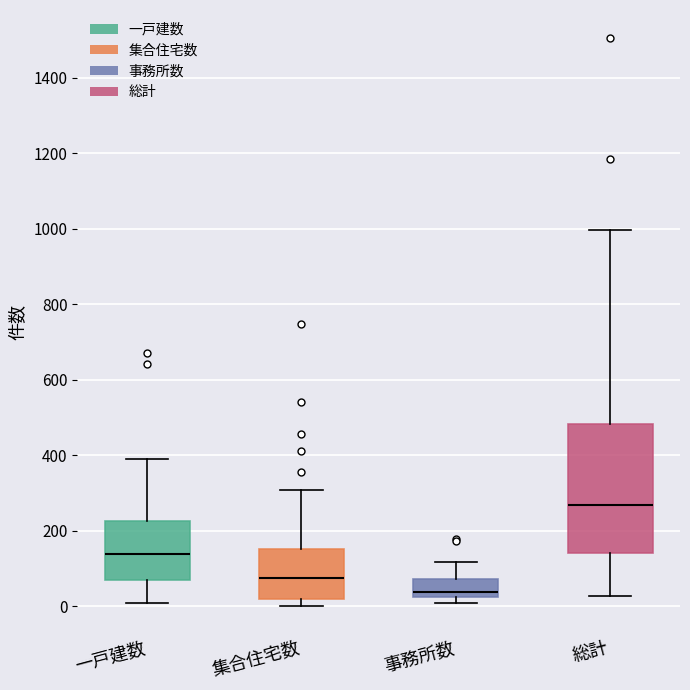

Which box has the highest median line?

総計